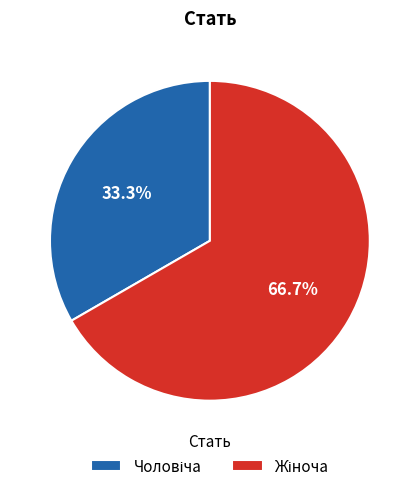

What is the change in value from Чоловіча to Жіноча?

+1